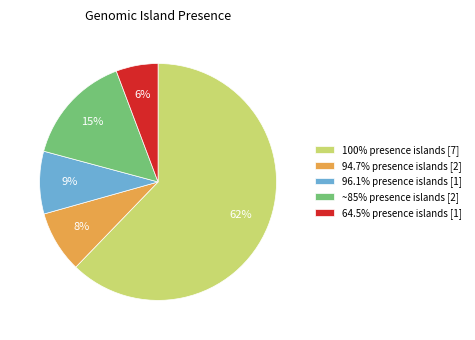

To the nearest percent, what is the average slice percentage?

20%